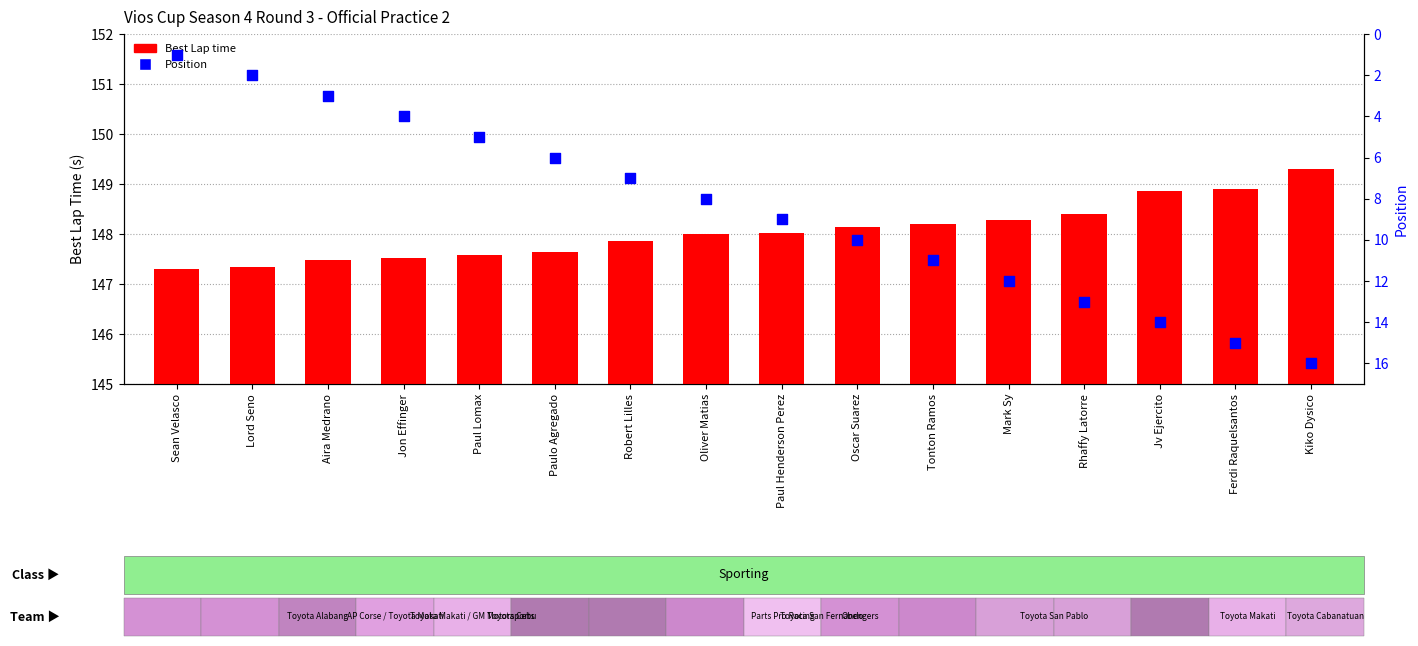

What are all the series names shown in the legend?

Best Lap time, Position